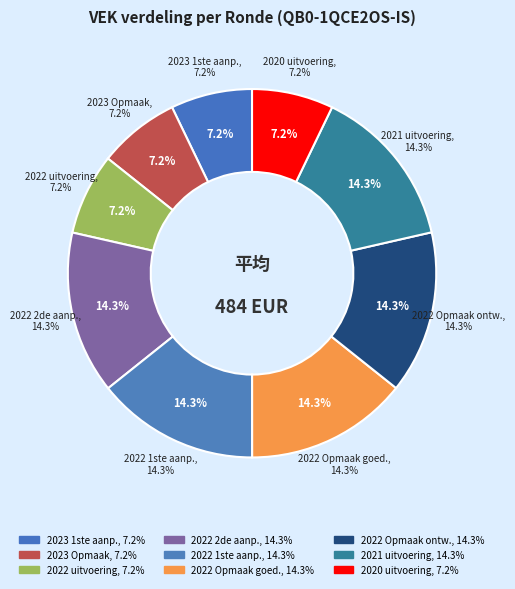

Is there any slice that represents more than half of the pie?

No